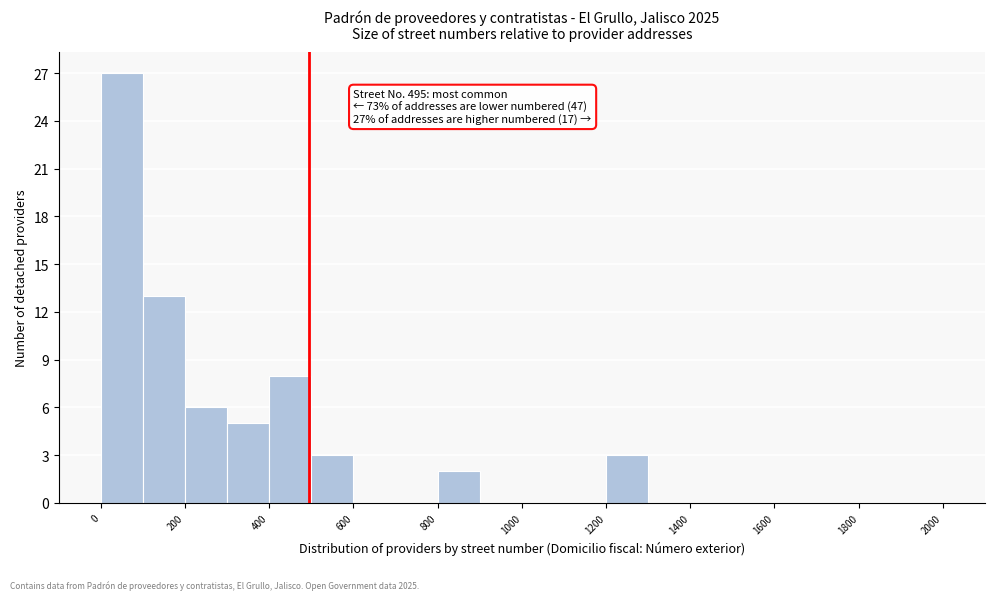

Over which range of the x-axis is the bar tallest?

0 to 100